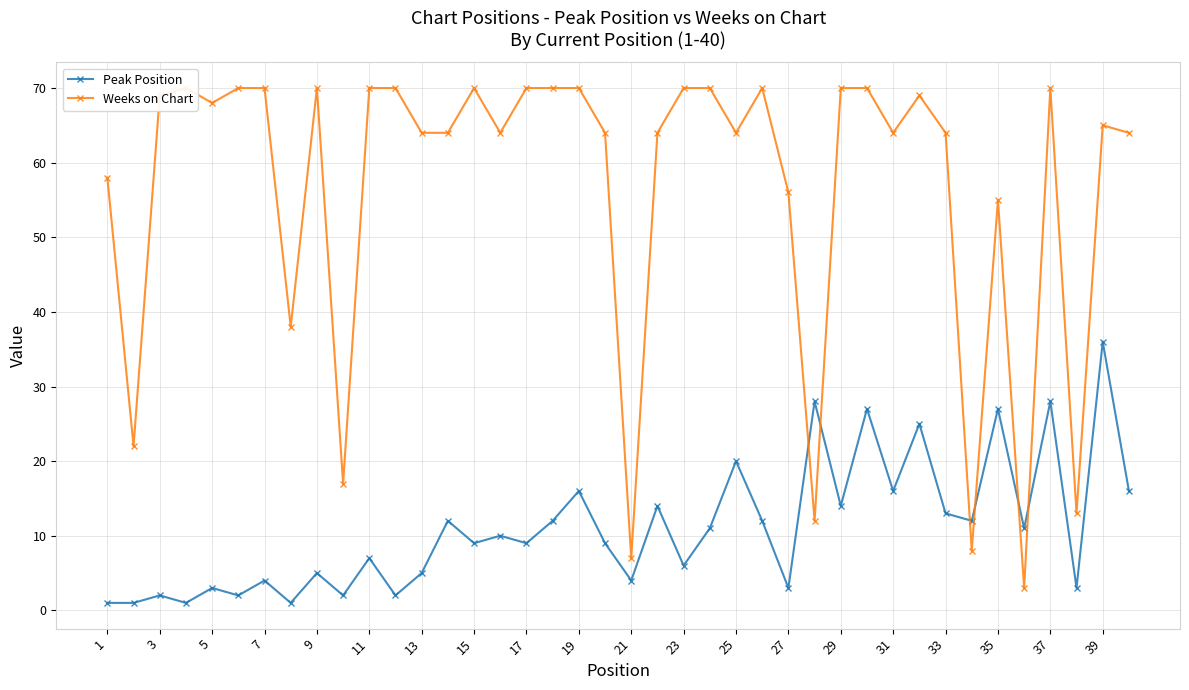

List the series in order of their peak value, highest first.

Weeks on Chart, Peak Position